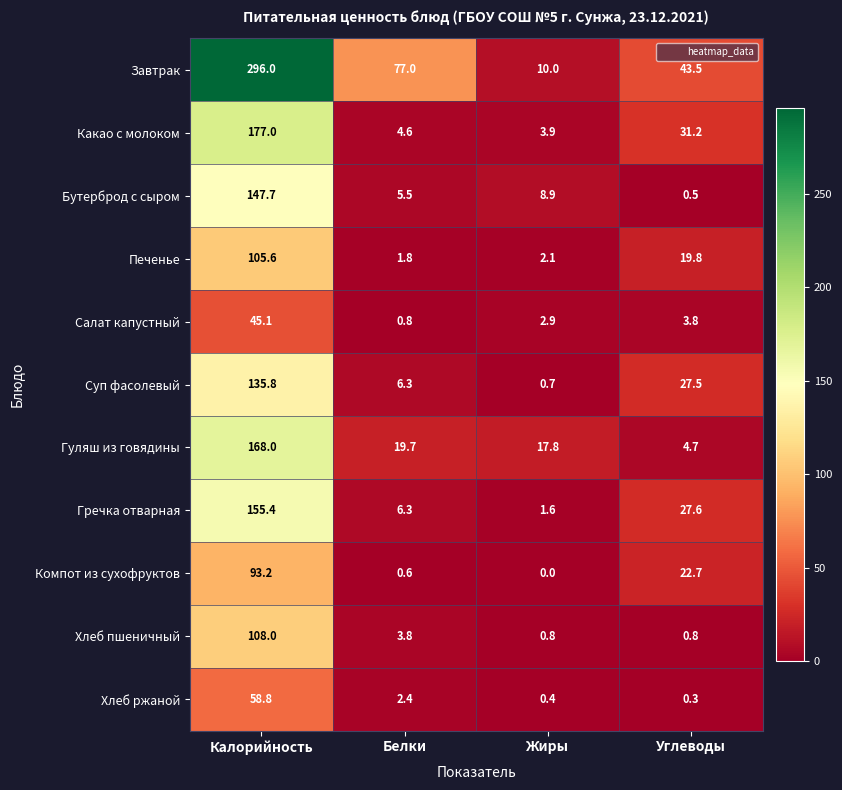

Which series changed the most between Белки and Углеводы?

Завтрак